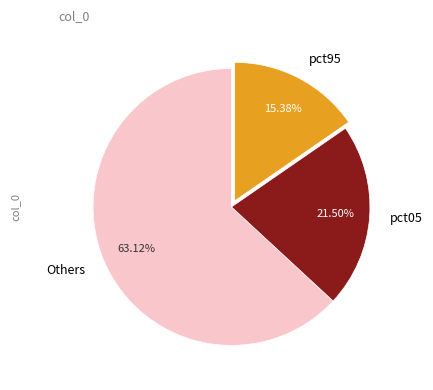

What is the majority slice?

Others